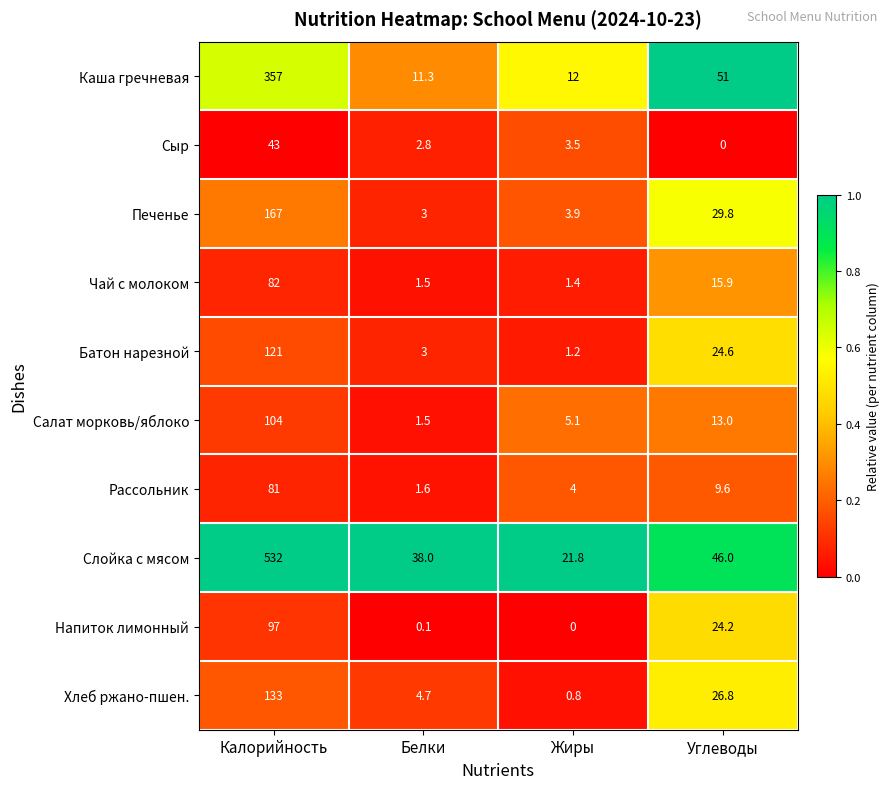

What is the sum of all Батон нарезной values?

149.8